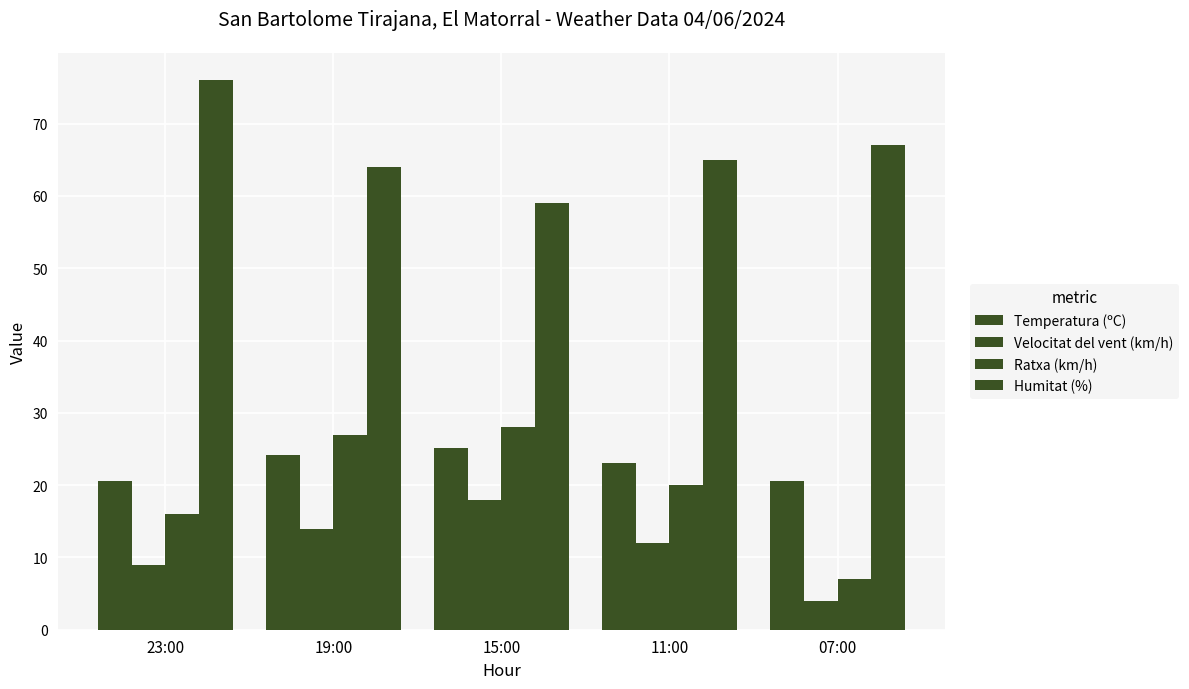

How many values in the Ratxa (km/h) series are below 20?

2